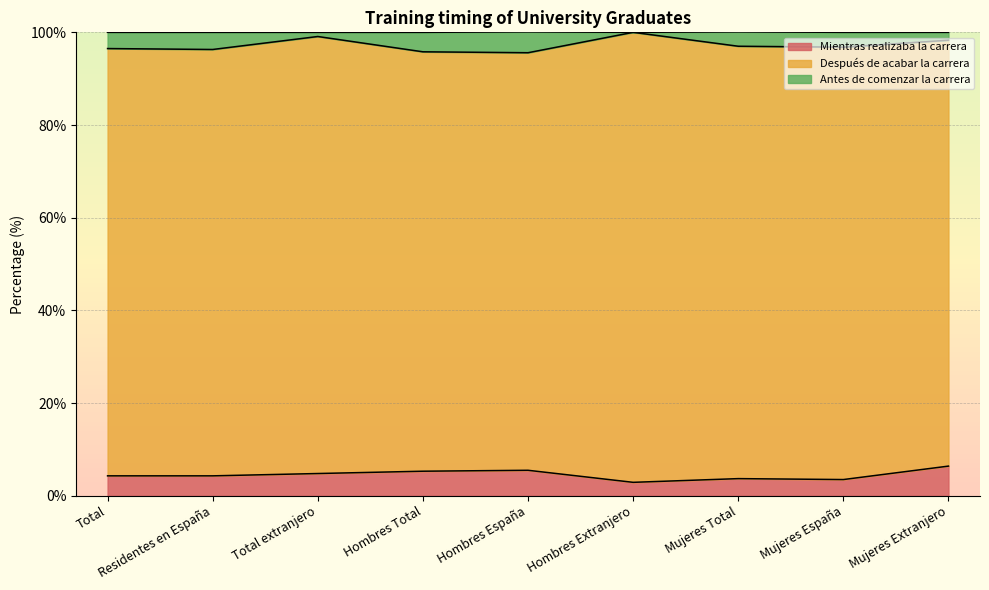

What are all the series names shown in the legend?

Mientras realizaba la carrera, Después de acabar la carrera, Antes de comenzar la carrera